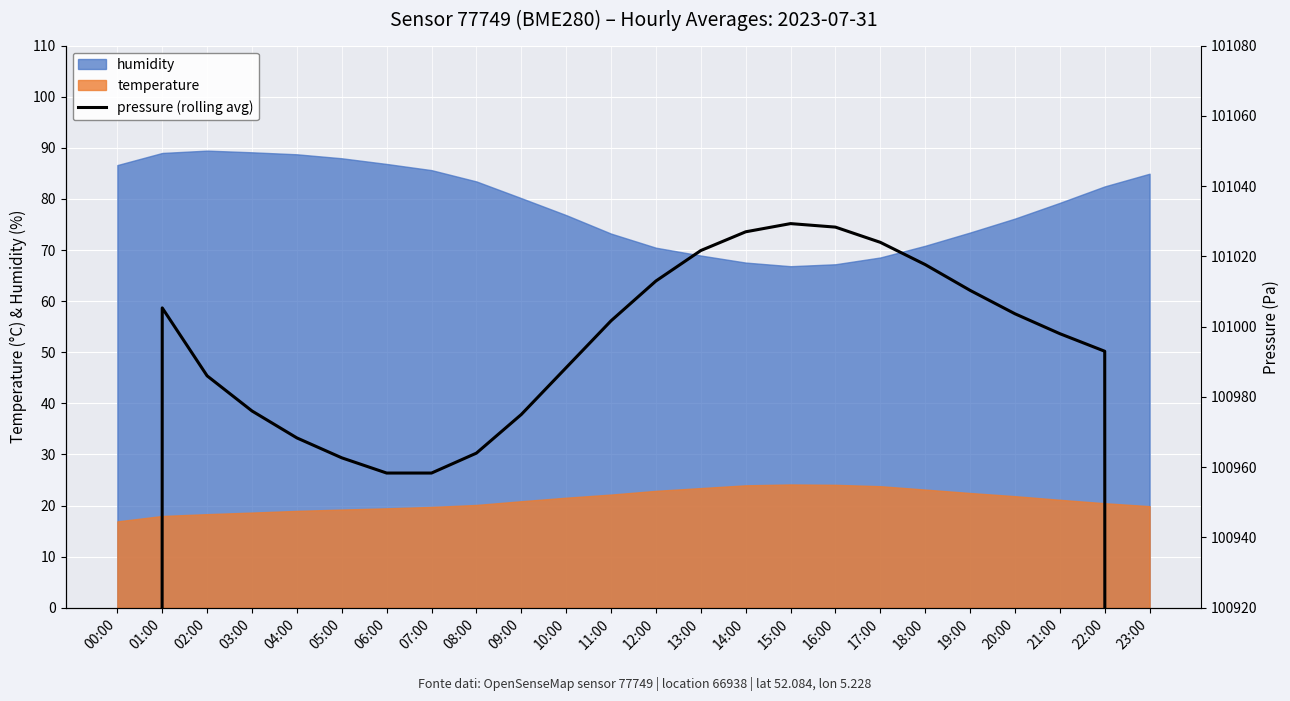

What is the difference between the second highest and second lowest values?

33684.7